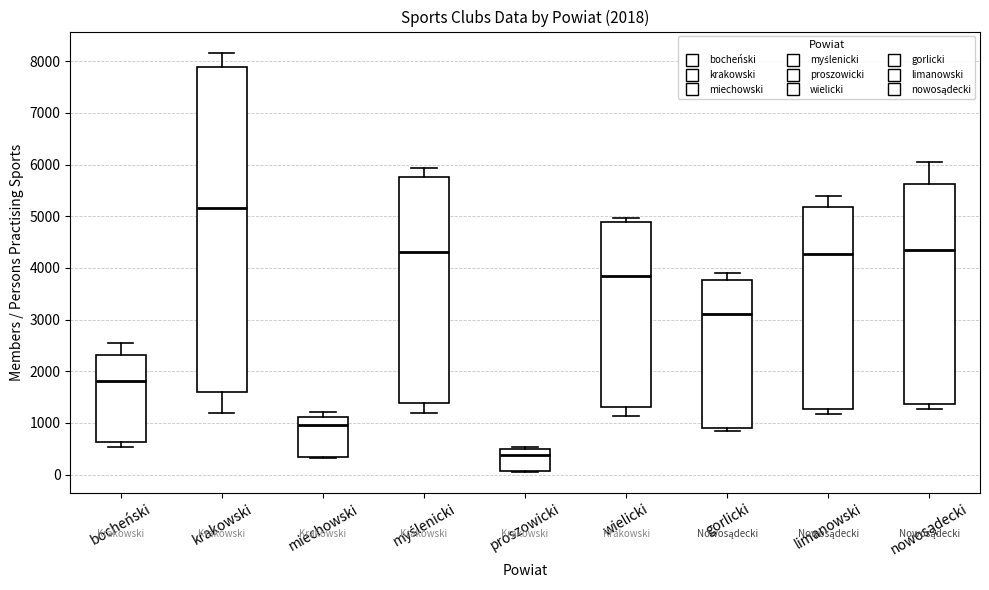

Comparing the boxes themselves (not the whiskers), which one is the tallest?

krakowski